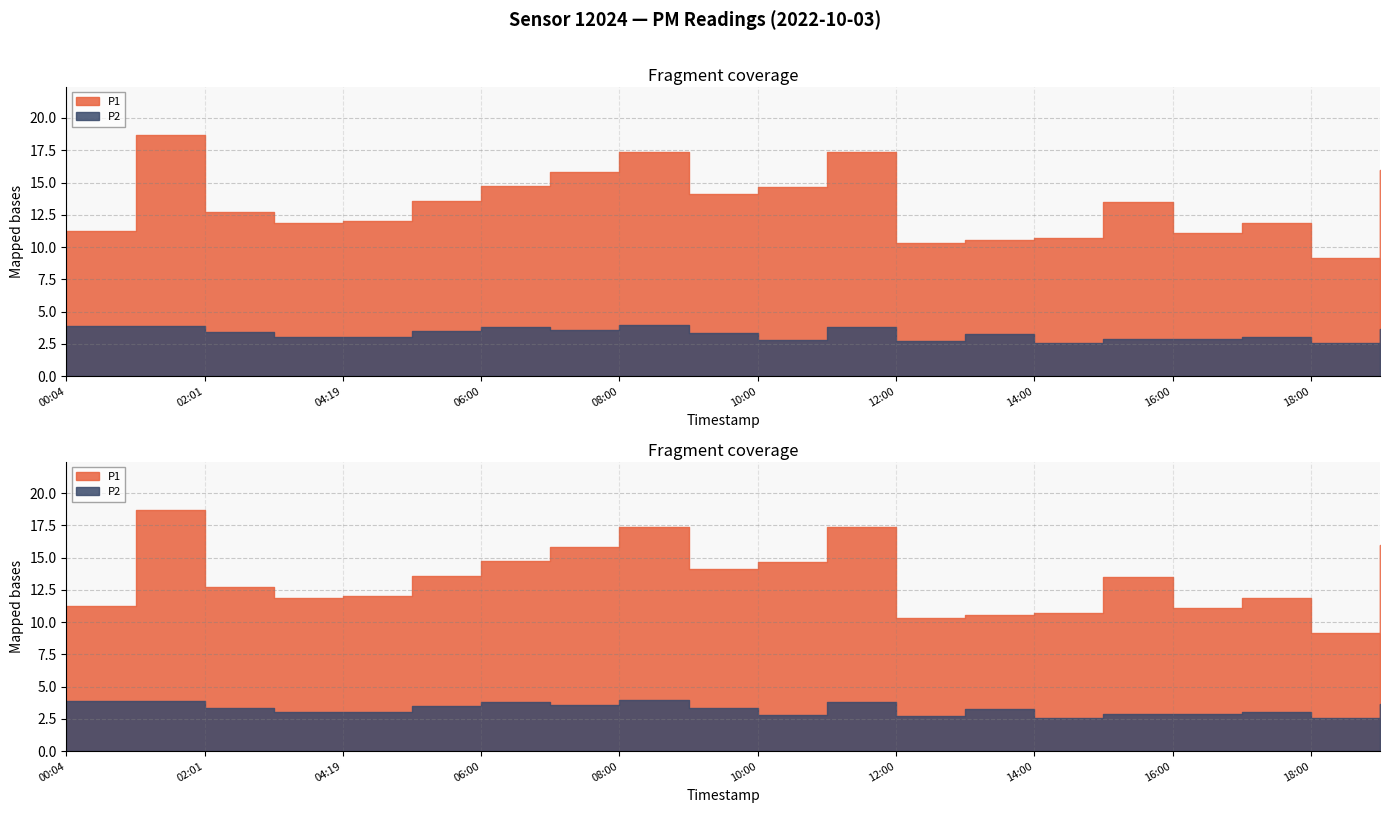

At 13:00, list the series in order from smallest to largest.

P2, P1